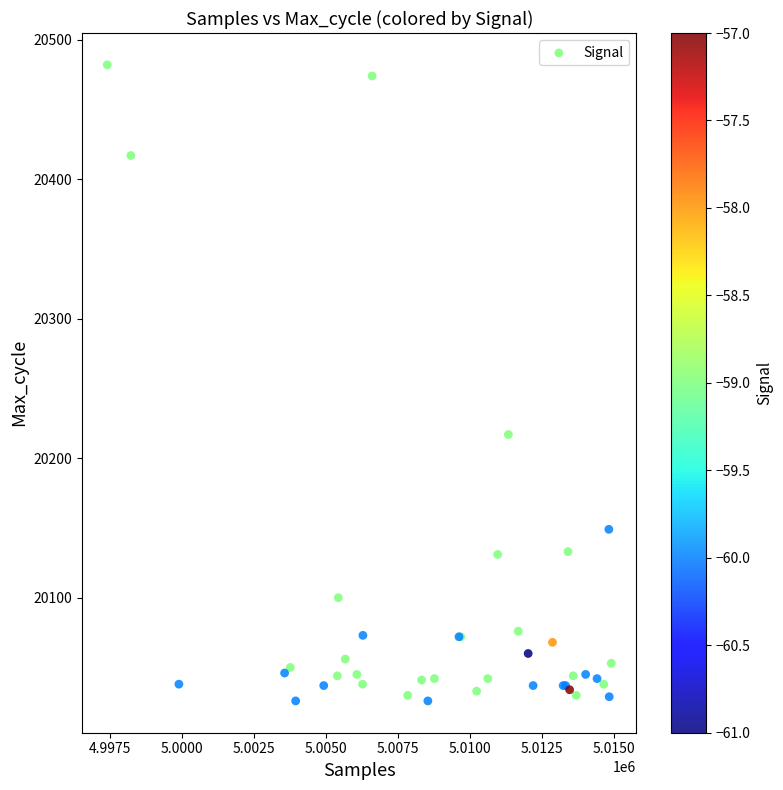

What Y value in the scatter plot is closest to 20254?

20217